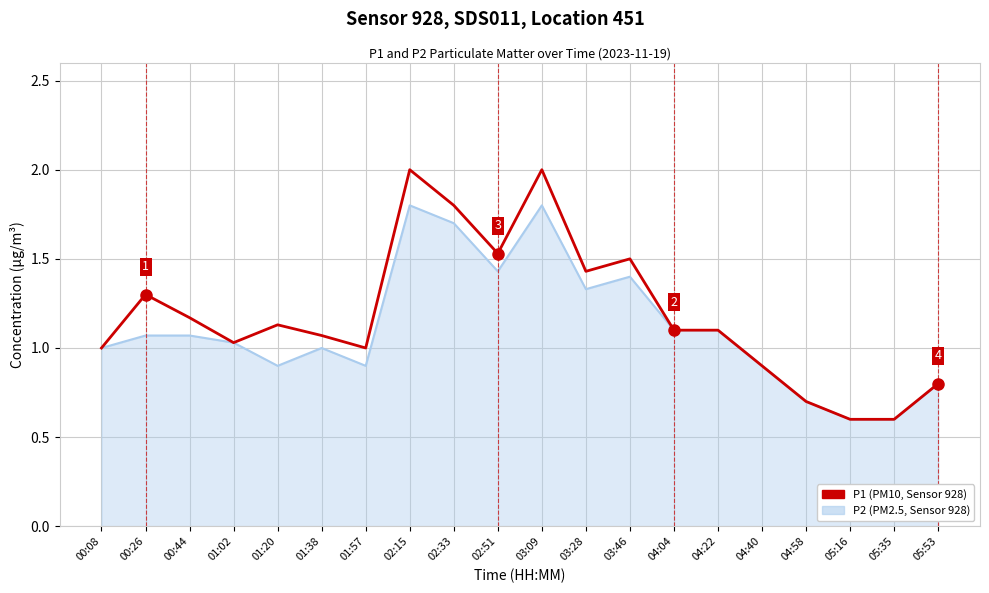

What position from the right is 05:35?

2